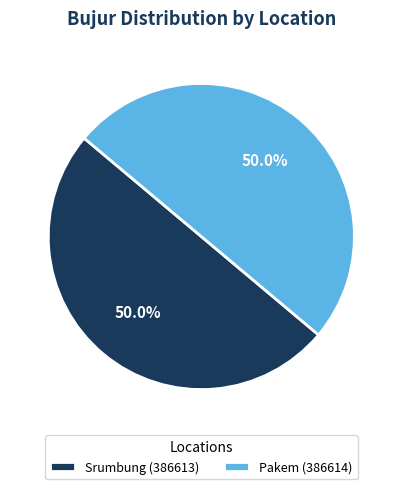

Count the number of slices in the pie.

2